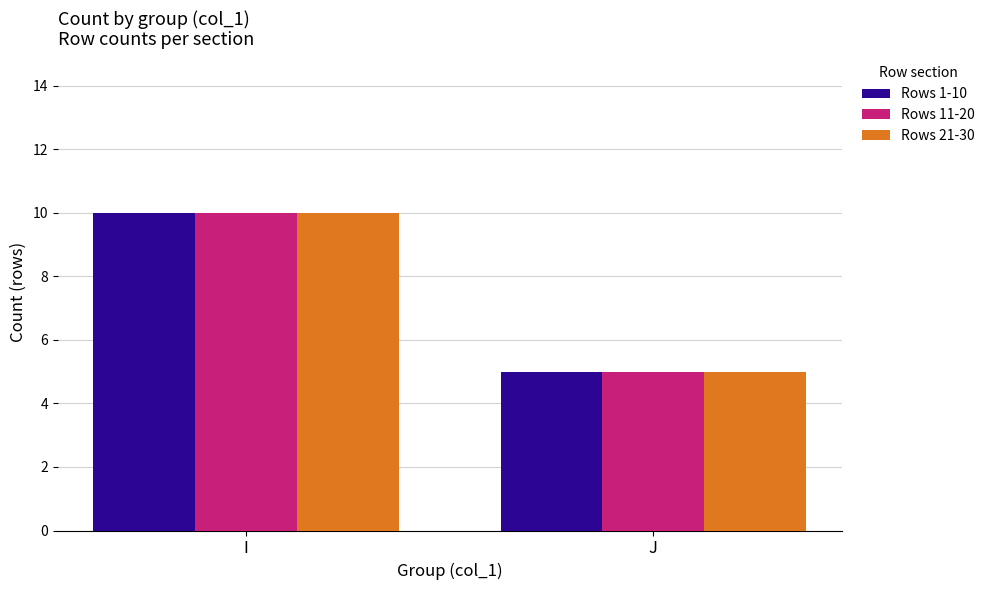

How many bars are there in each group?

3